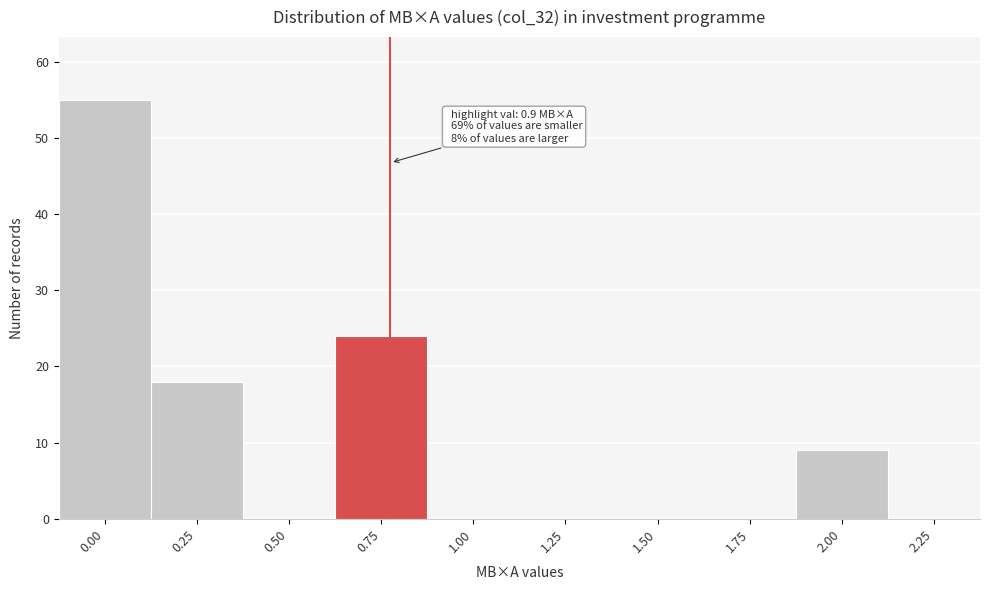

Reading right to left, list all the values displayed in this chart.

2.25=0	2.00=9	1.75=0	1.50=0	1.25=0	1.00=0	0.75=24	0.50=0	0.25=18	0.00=55